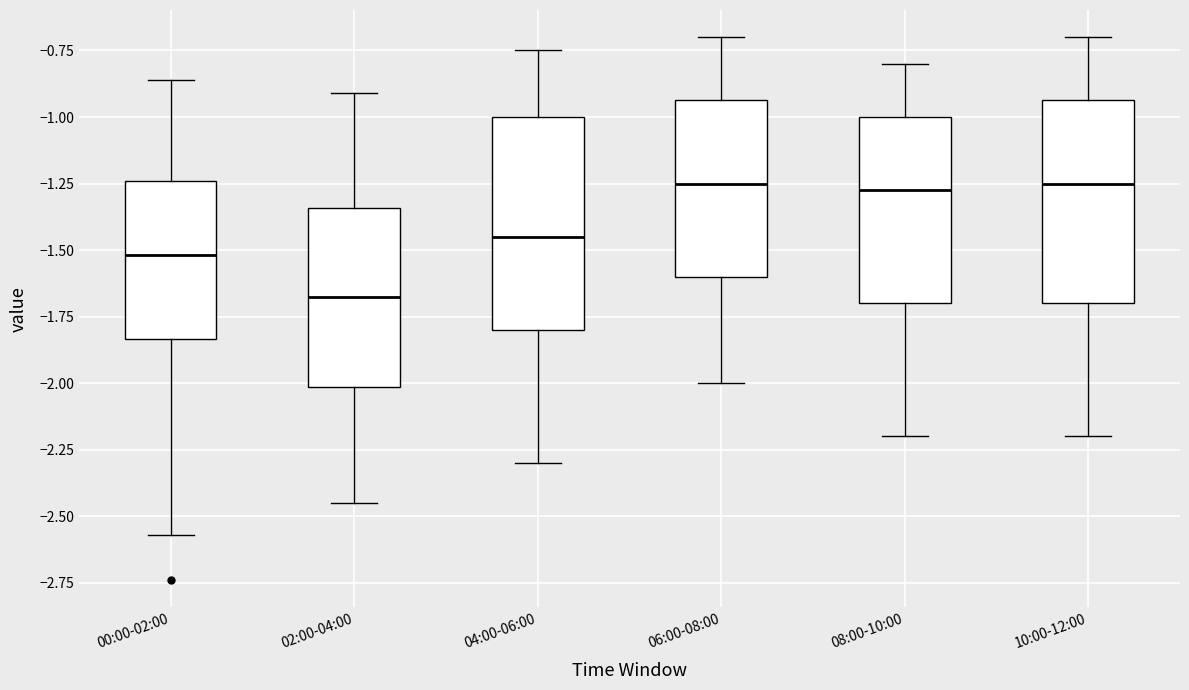

Where does the lower whisker of the box for 02:00-04:00 end on the y-axis? The values are not printed on the chart, so give them approximately, as read against the axis.

-2.45